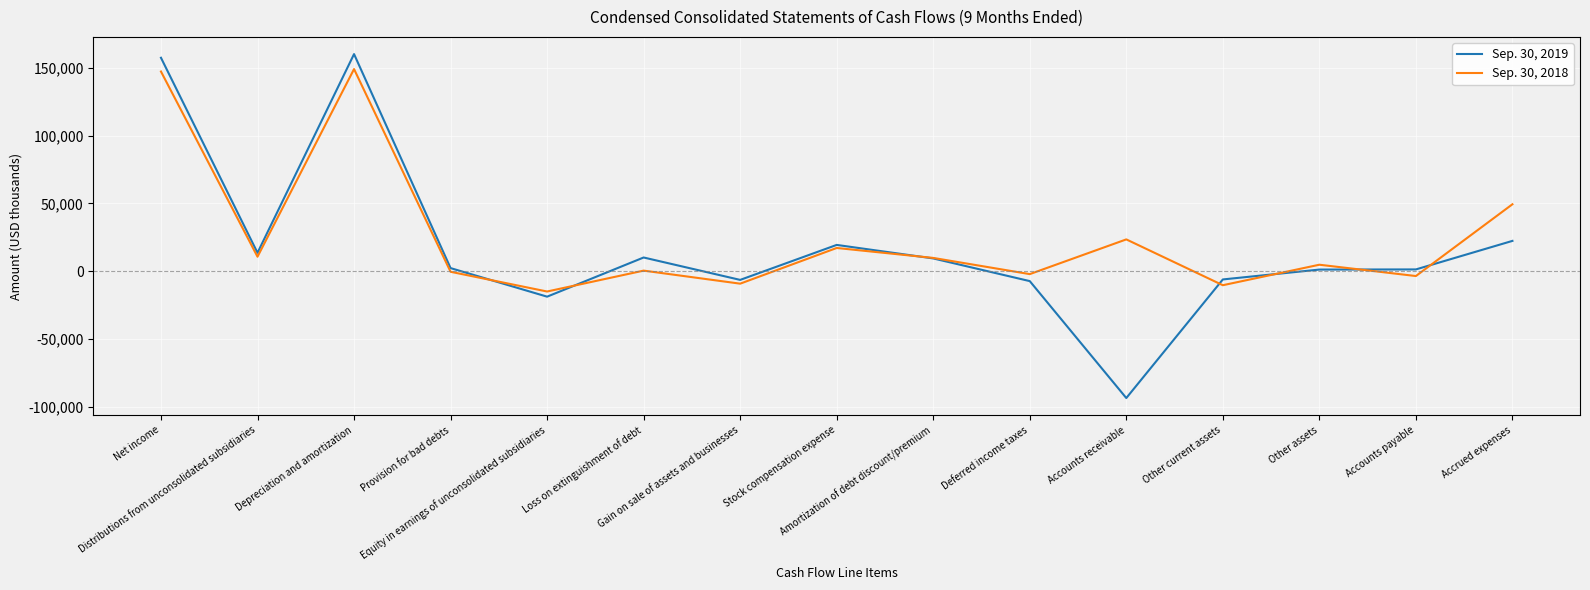

List the series in order of their peak value, highest first.

Sep. 30, 2019, Sep. 30, 2018